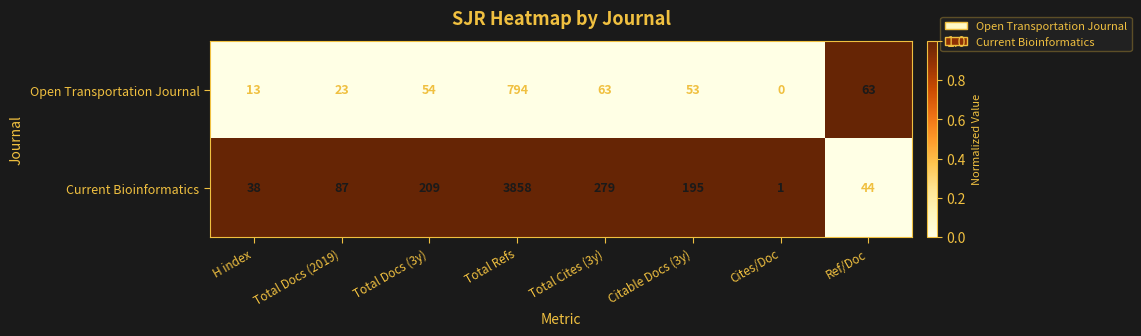

What is the total value across all series at Cites/Doc?

1